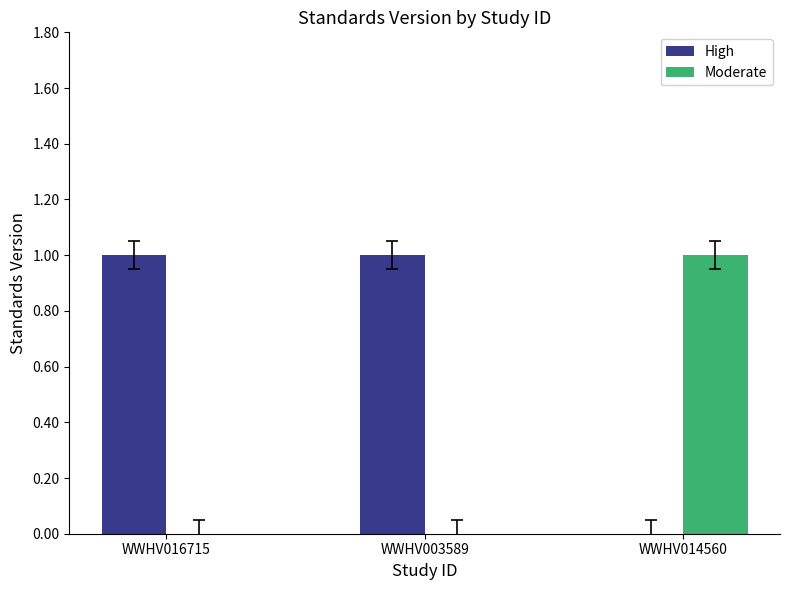

The value of High at WWHV014560 is -1. True or false?

False